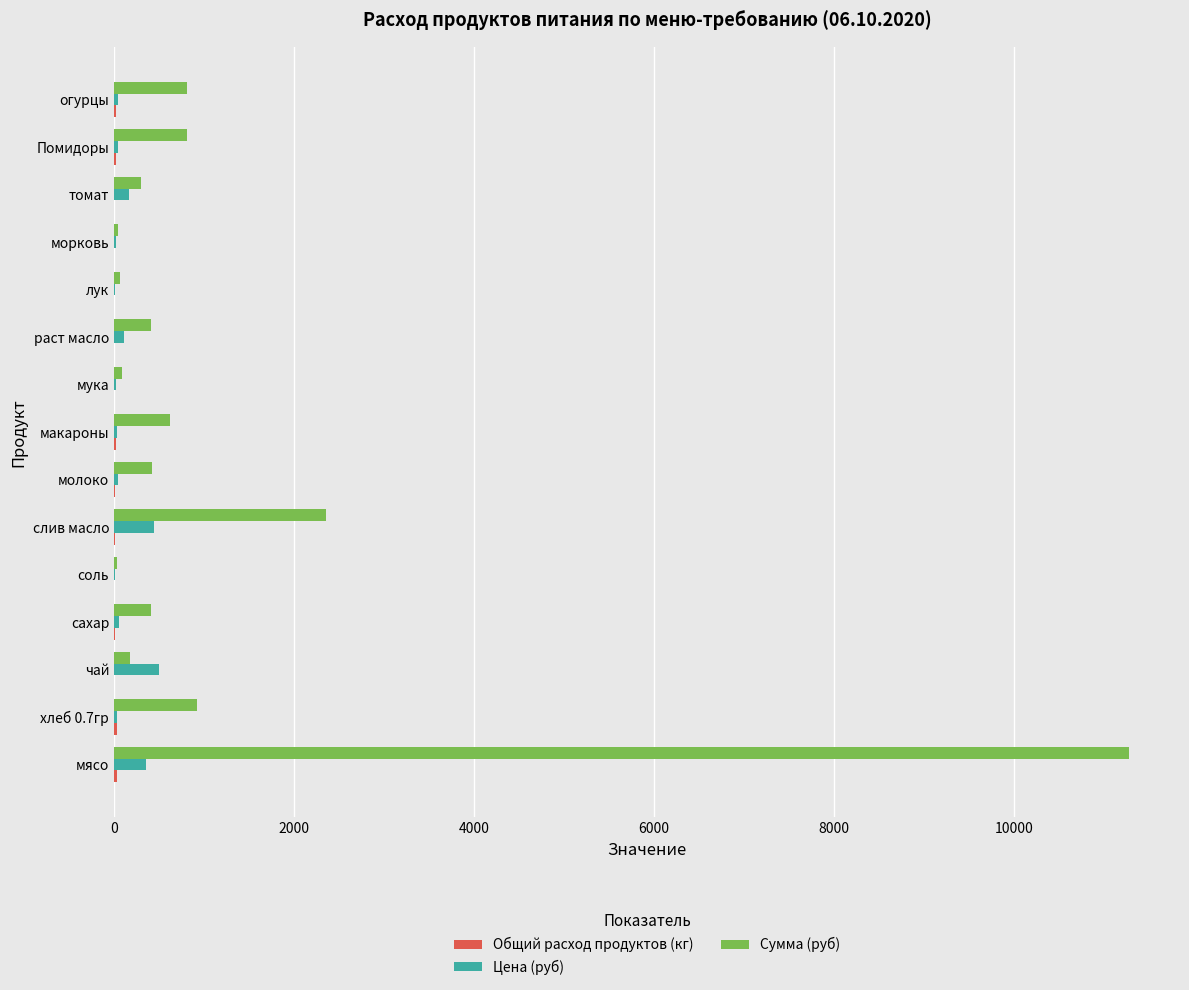

What is the greatest value displayed?

11277.0